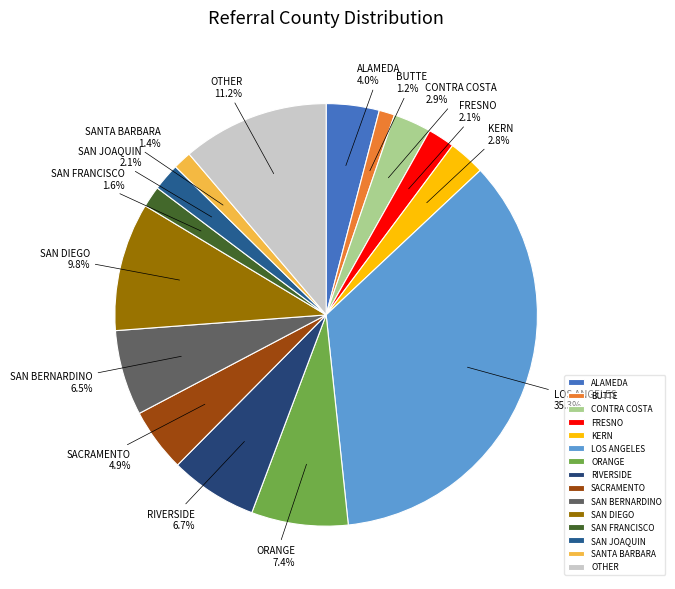

To the nearest percent, what percentage of the pie is LOS ANGELES?

35%